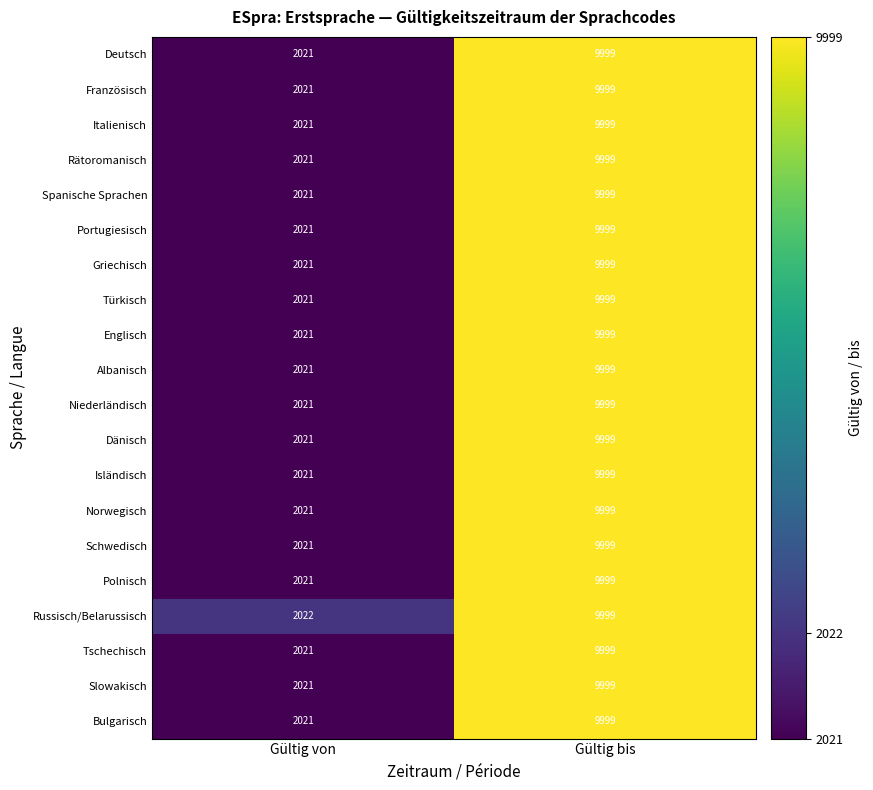

What is the sum of the Polnisch values at Gültig von and Gültig bis?

12020